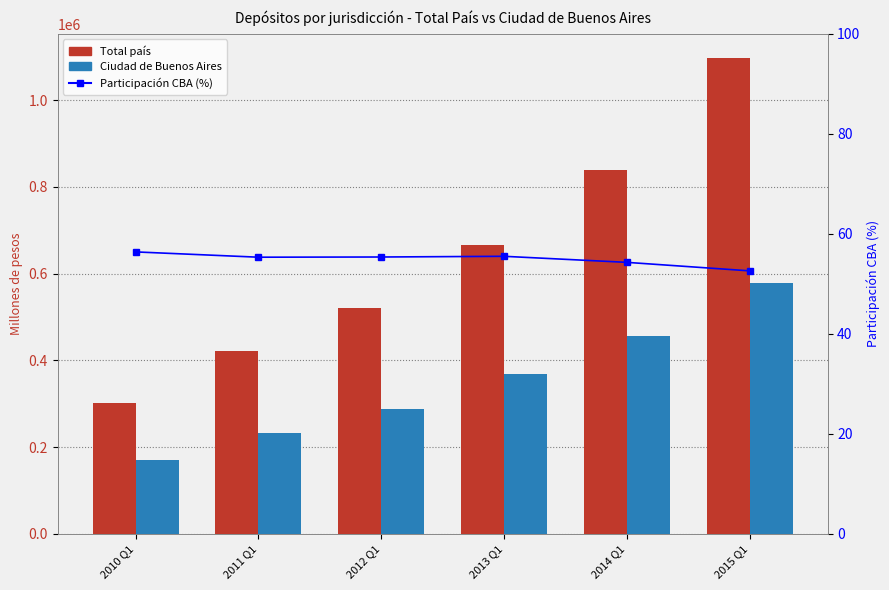

Reading left to right, what are all the values shown in this chart?

Total país: 302799.2	420821.1	520906.3	665608.0	839037.6	1098237.1
Ciudad de Buenos Aires: 170744.2	232852.3	288403.4	369479.9	455597.1	577860.0
percentile rank within the sample: 56.4	55.3	55.4	55.5	54.3	52.6